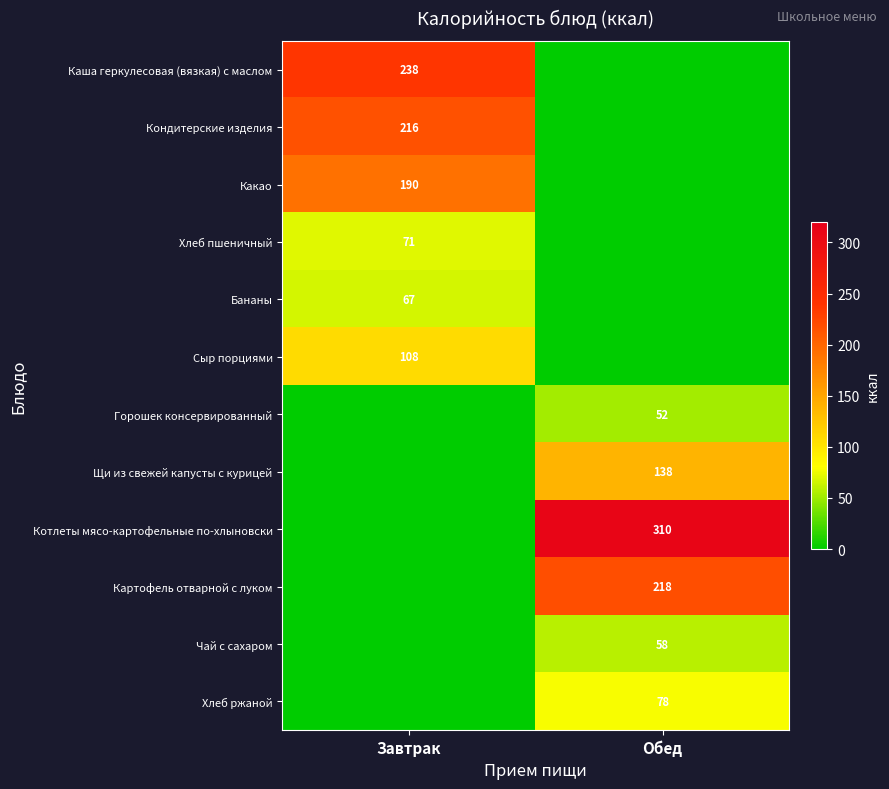

The value of Хлеб ржаной at Обед is 78. True or false?

True